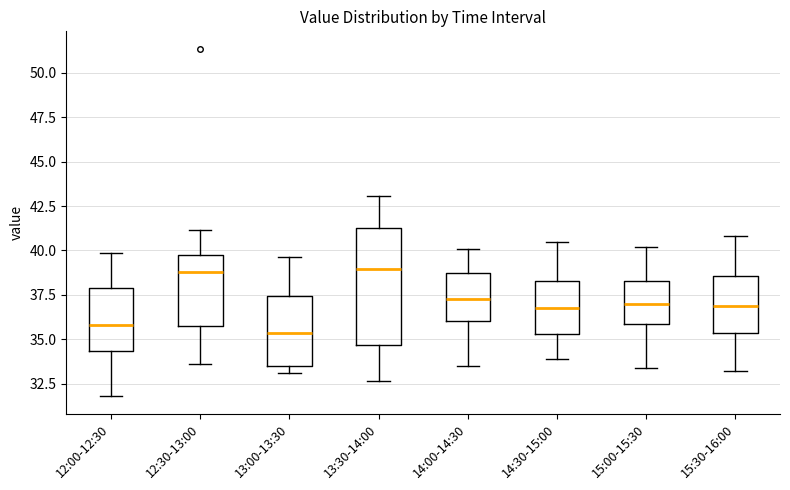

Reading left to right, transcribe this box plot: for each box, give where its median line is, the range the box spans, and where its two whiskers end, as read against the y-axis. The values are not printed on the chart, so give them approximately, as read against the axis.

12:00-12:30: median 36.0, box 34.5 to 38.0, whiskers 32.0 to 40.0
12:30-13:00: median 39.0, box 36.0 to 39.5, whiskers 33.5 to 41.0
13:00-13:30: median 35.5, box 33.5 to 37.5, whiskers 33.0 to 39.5
13:30-14:00: median 39.0, box 34.5 to 41.5, whiskers 32.5 to 43.0
14:00-14:30: median 37.5, box 36.0 to 38.5, whiskers 33.5 to 40.0
14:30-15:00: median 37.0, box 35.5 to 38.5, whiskers 34.0 to 40.5
15:00-15:30: median 37.0, box 36.0 to 38.5, whiskers 33.5 to 40.0
15:30-16:00: median 37.0, box 35.5 to 38.5, whiskers 33.0 to 41.0